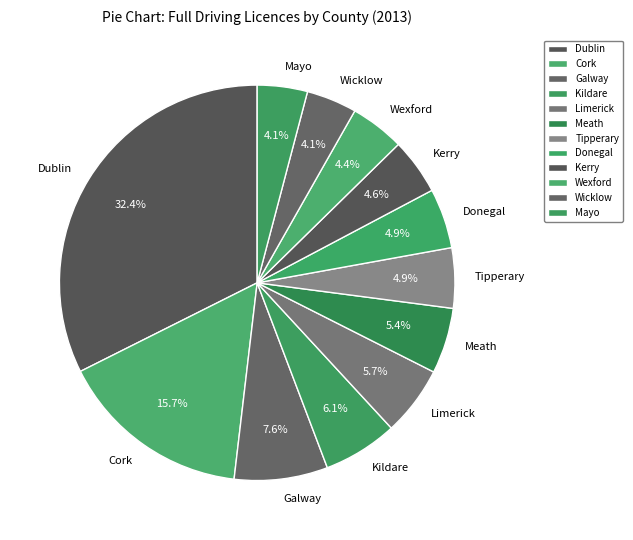

Which category has the biggest portion of the pie?

Dublin